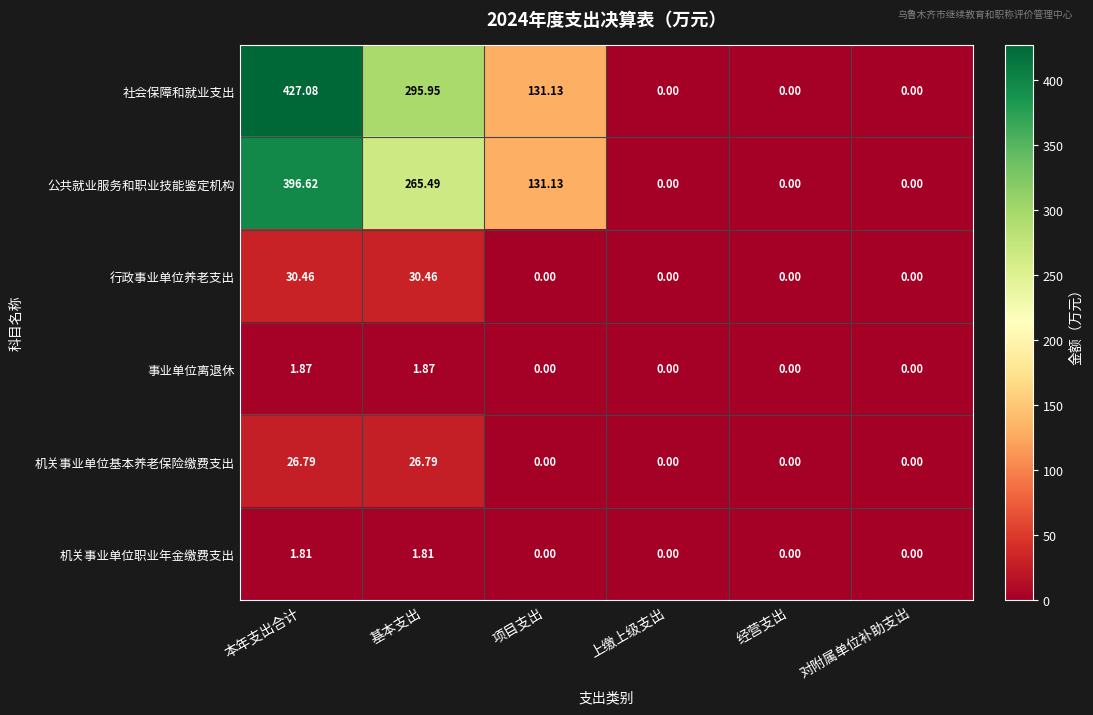

List the series in order of their peak value, lowest first.

机关事业单位职业年金缴费支出, 事业单位离退休, 机关事业单位基本养老保险缴费支出, 行政事业单位养老支出, 公共就业服务和职业技能鉴定机构, 社会保障和就业支出